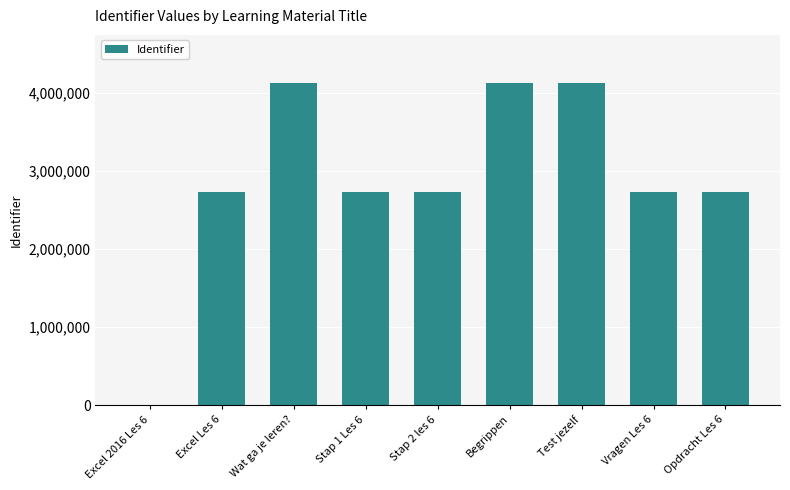

Between Wat ga je leren? and Opdracht Les 6, which is larger?

Wat ga je leren?